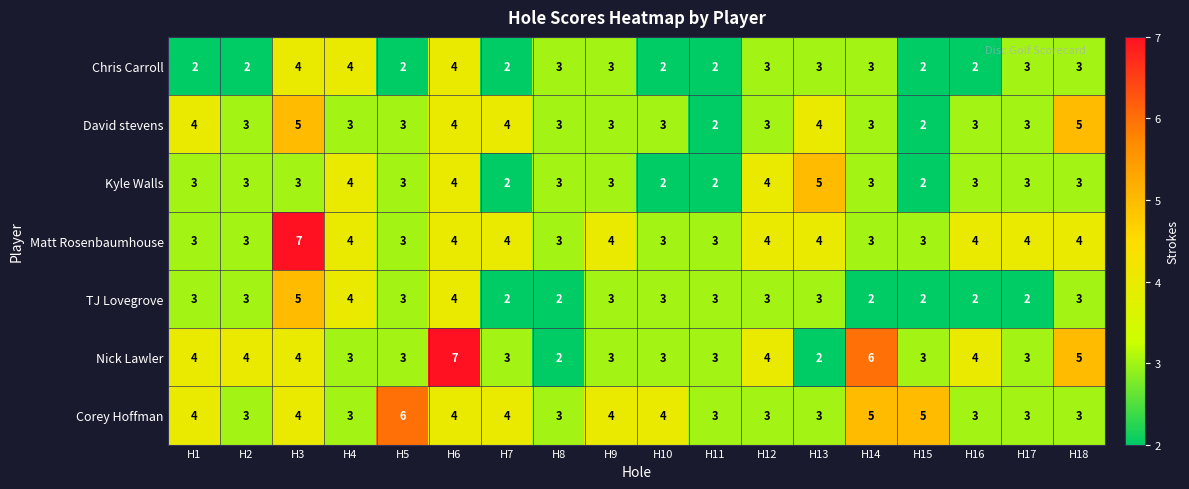

Is the value of David stevens at H10 greater than the value of Chris Carroll at H3?

No